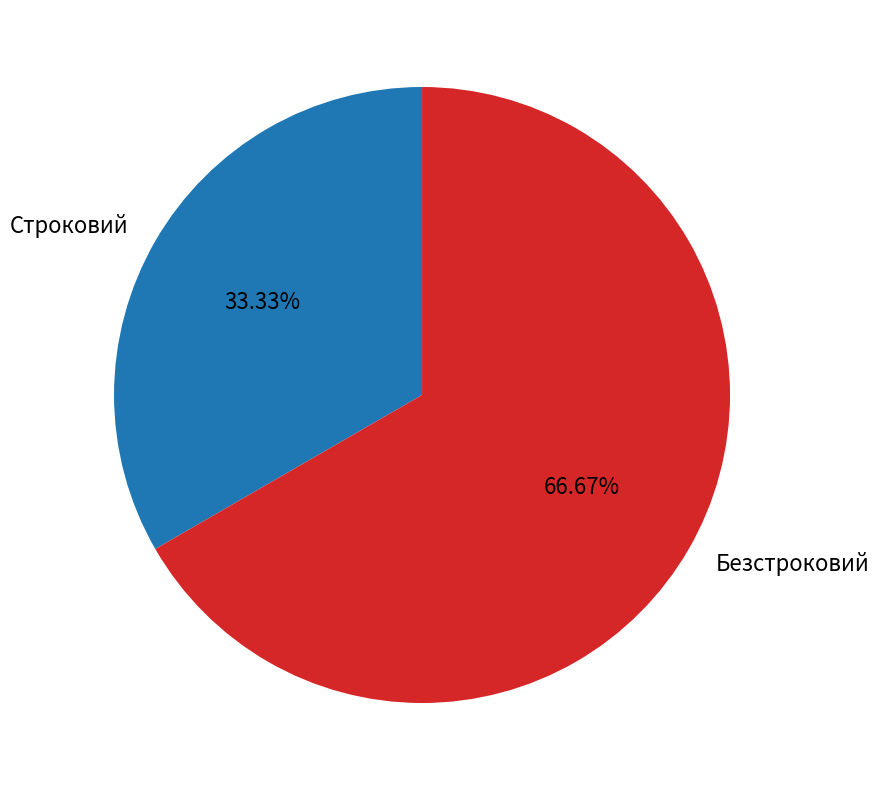

Which category has the smallest portion of the pie?

Строковий